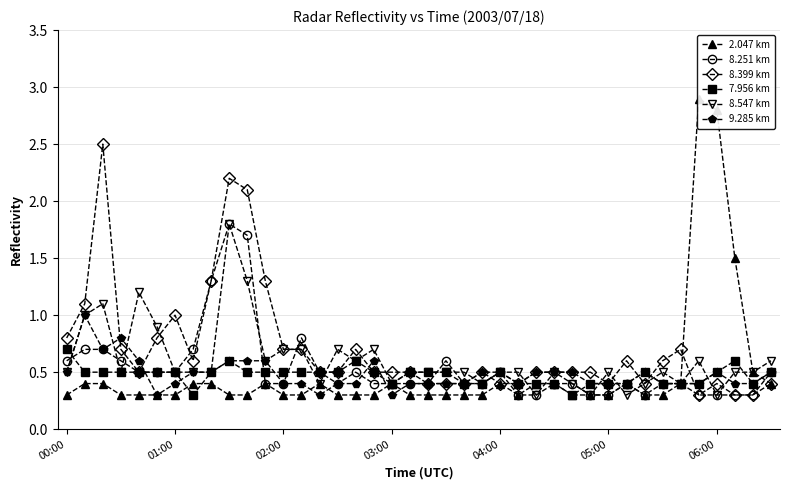

True or false: 8.251 km has more than 1 interior local peaks.

True